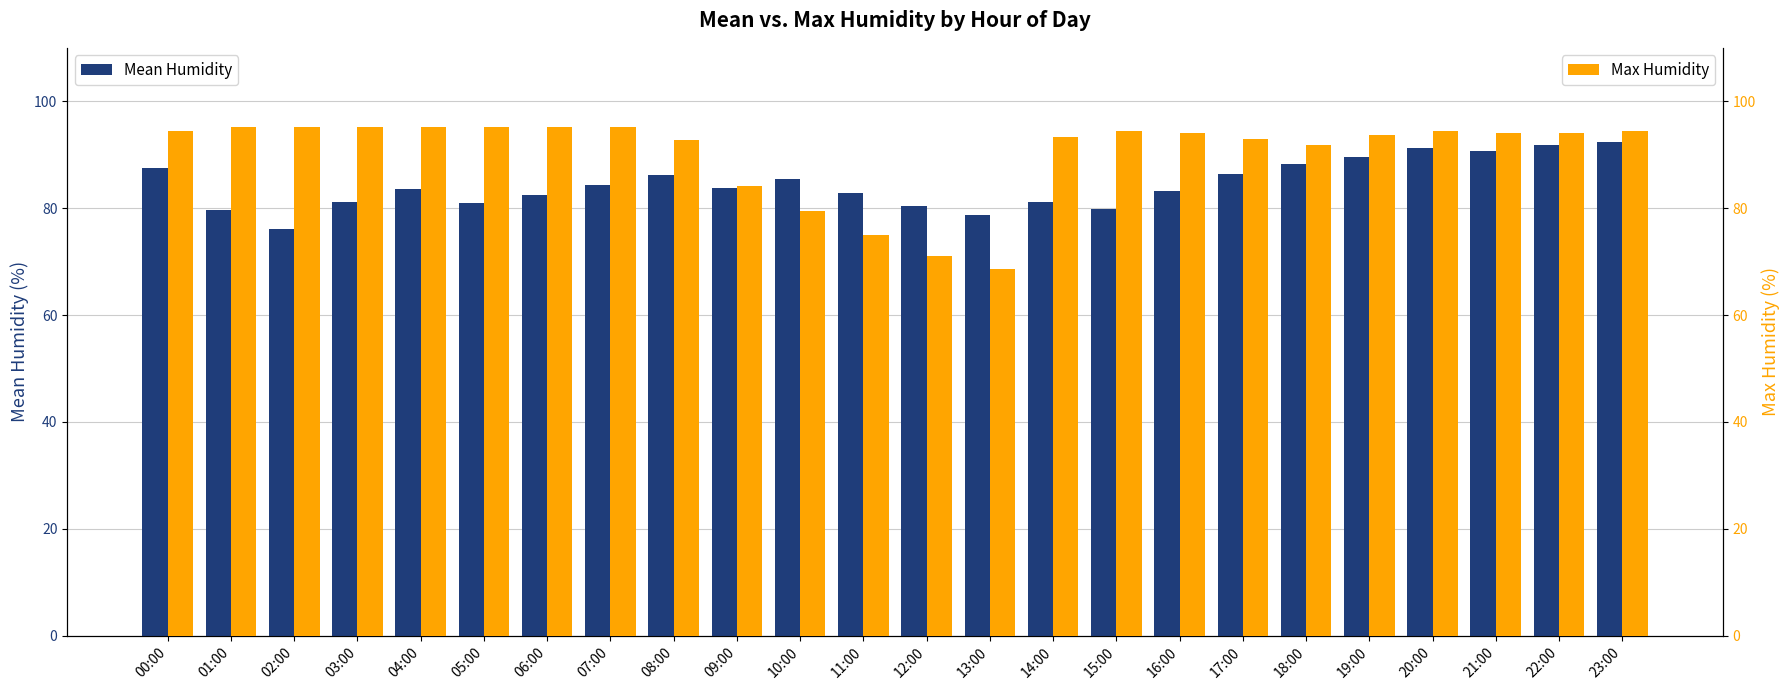

Reading left to right, transcribe all the data shown in this chart.

Mean Humidity: 00:00=87.5	01:00=79.7	02:00=76.0	03:00=81.2	04:00=83.7	05:00=80.9	06:00=82.5	07:00=84.3	08:00=86.1	09:00=83.8	10:00=85.4	11:00=82.9	12:00=80.4	13:00=78.7	14:00=81.2	15:00=79.9	16:00=83.1	17:00=86.5	18:00=88.2	19:00=89.5	20:00=91.2	21:00=90.8	22:00=91.9	23:00=92.5
Max Humidity: 00:00=94.4	01:00=95.2	02:00=95.1	03:00=95.1	04:00=95.1	05:00=95.1	06:00=95.1	07:00=95.2	08:00=92.7	09:00=84.2	10:00=79.5	11:00=74.9	12:00=71.1	13:00=68.7	14:00=93.3	15:00=94.4	16:00=94.0	17:00=93.0	18:00=91.8	19:00=93.7	20:00=94.4	21:00=94.1	22:00=94.1	23:00=94.4